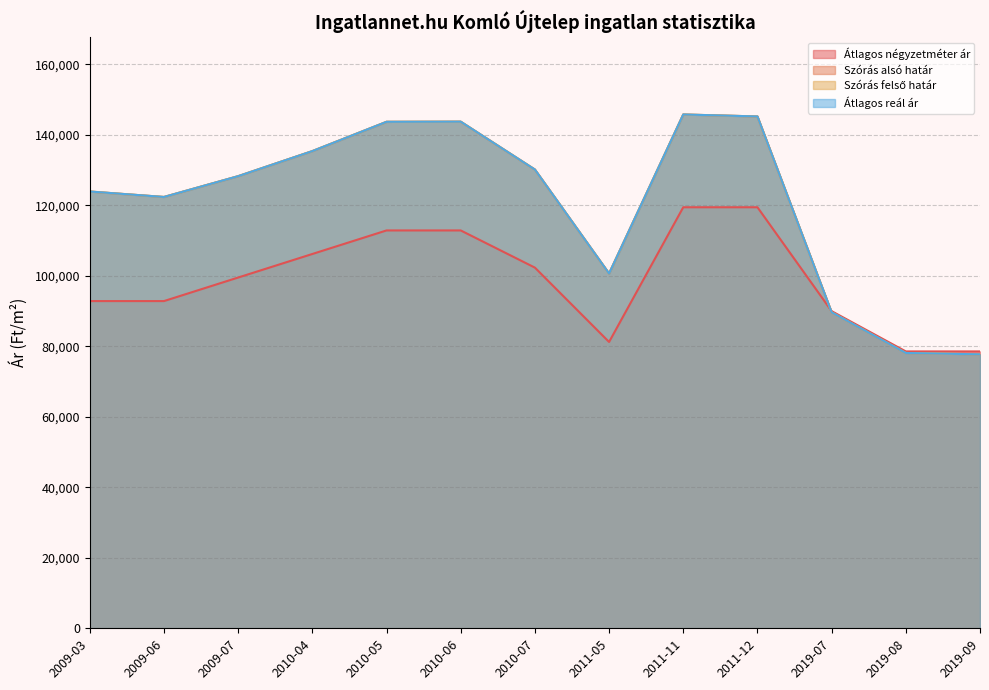

What is the greatest value displayed?

145808